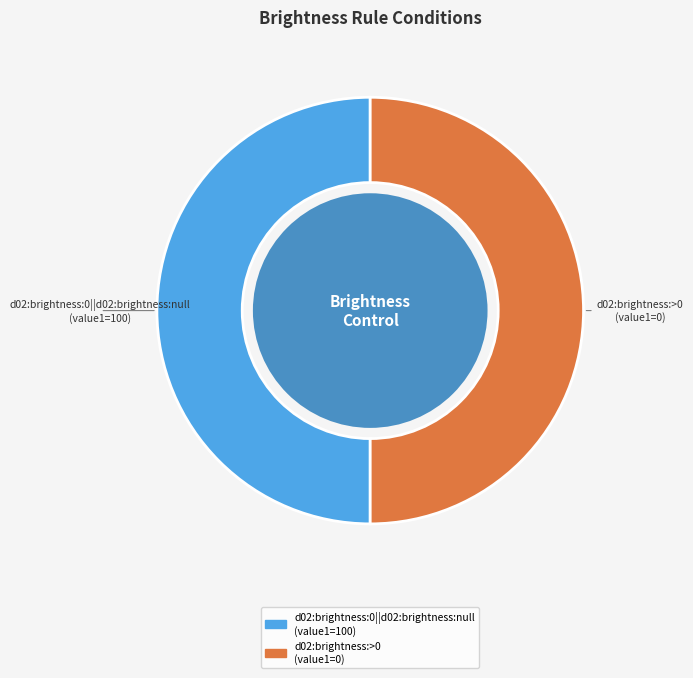

Is the sum of d02:brightness:0||d02:brightness:null and d02:brightness:>0 greater than half?

Yes